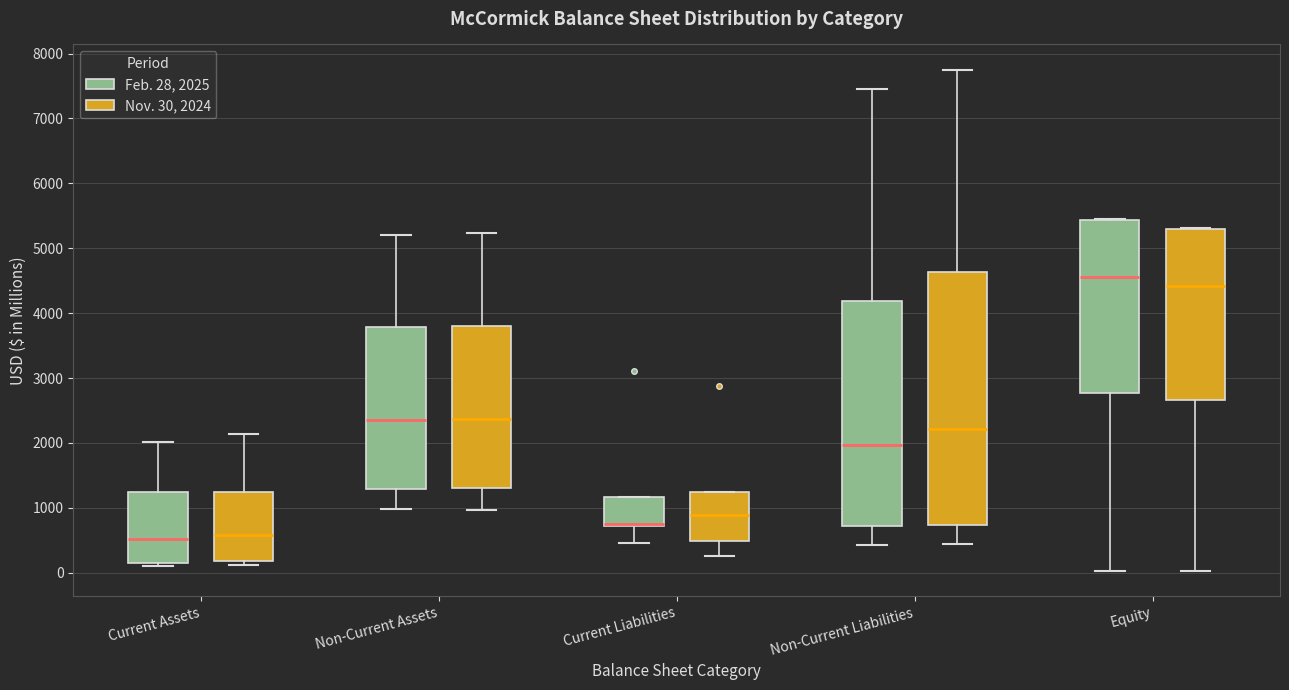

Reading left to right, read every box against the y-axis: the position of its median line, the range the box covers, and the ends of its whiskers. The values are not printed on the chart, so give them approximately, as read against the axis.

Current Assets (Feb. 28, 2025): median 500, box 100 to 1200, whiskers 100 (just below the box's lower edge) to 2000
Current Assets (Nov. 30, 2024): median 600, box 200 to 1200, whiskers 100 to 2100
Non-Current Assets (Feb. 28, 2025): median 2400, box 1300 to 3800, whiskers 1000 to 5200
Non-Current Assets (Nov. 30, 2024): median 2400, box 1300 to 3800, whiskers 1000 to 5200
Current Liabilities (Feb. 28, 2025): median 800 (drawn on the box's lower edge), box 700 to 1200, whiskers 500 to 1200
Current Liabilities (Nov. 30, 2024): median 900, box 500 to 1200, whiskers 300 to 1200
Non-Current Liabilities (Feb. 28, 2025): median 2000, box 700 to 4200, whiskers 400 to 7500
Non-Current Liabilities (Nov. 30, 2024): median 2200, box 700 to 4600, whiskers 400 to 7800
Equity (Feb. 28, 2025): median 4600, box 2800 to 5400, whiskers 0 to 5400
Equity (Nov. 30, 2024): median 4400, box 2700 to 5300, whiskers 0 to 5300